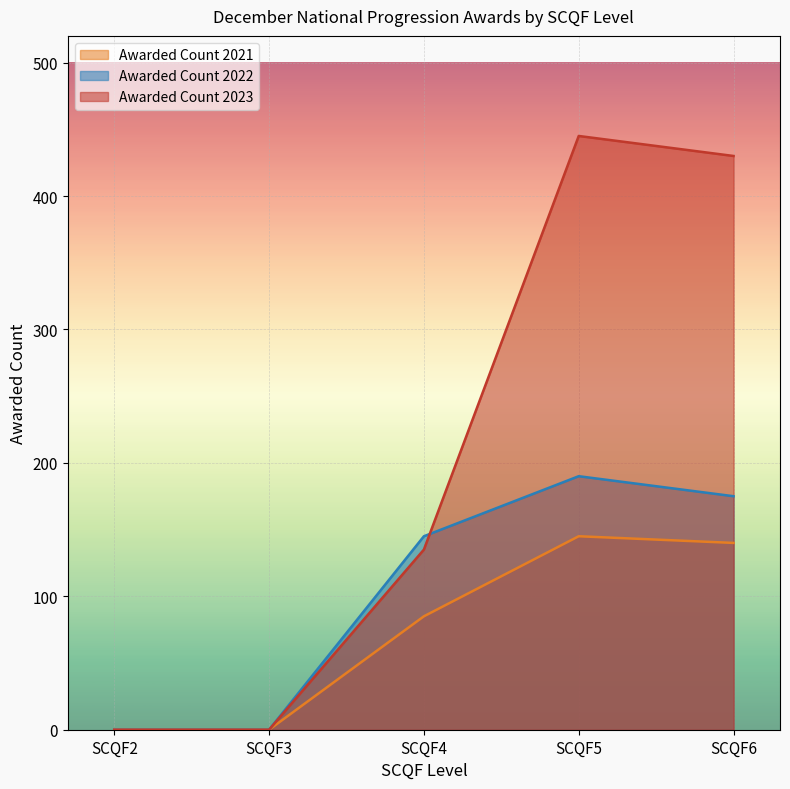

Where is the first local maximum for Awarded Count 2023?

SCQF5